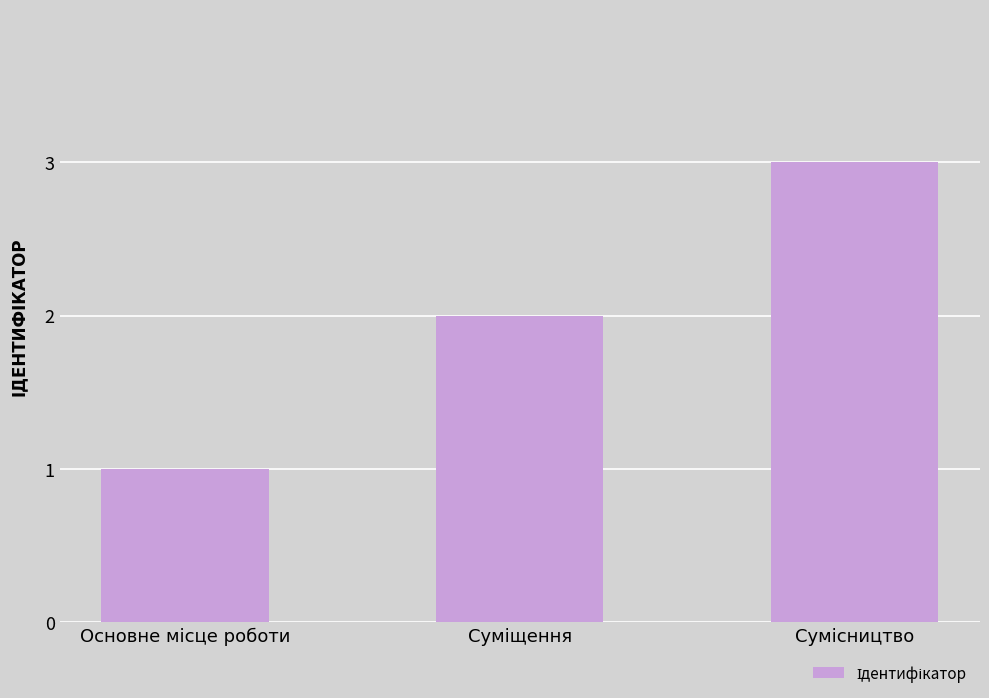

What is the greatest value displayed?

3